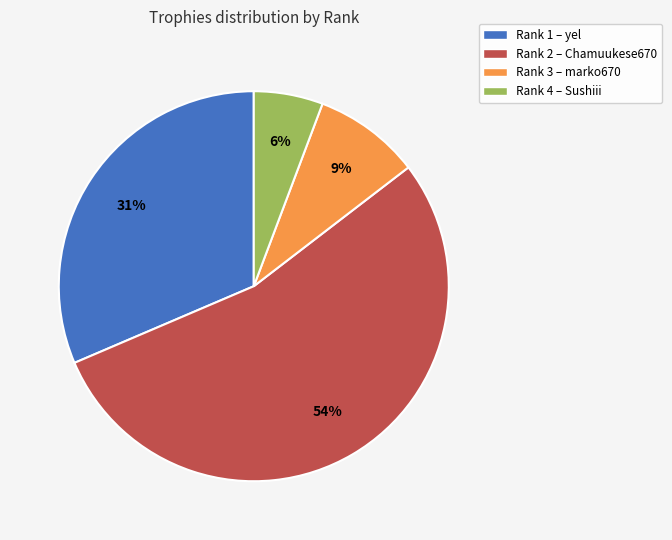

Which slice is the largest?

Rank 2 – Chamuukese670